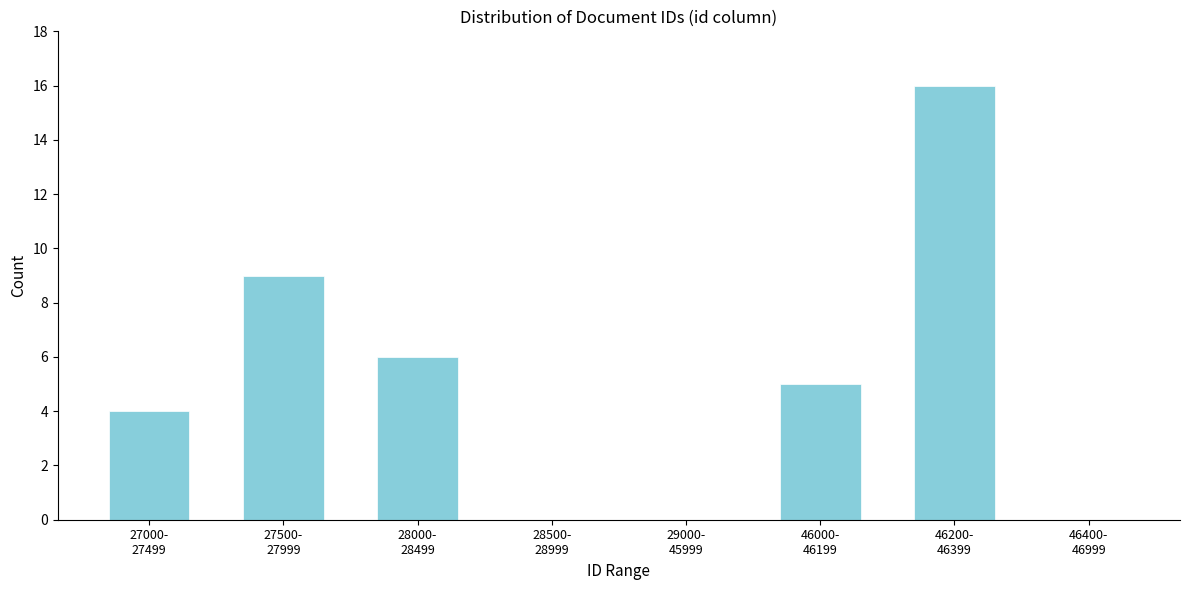

What is the sum of all values?

40